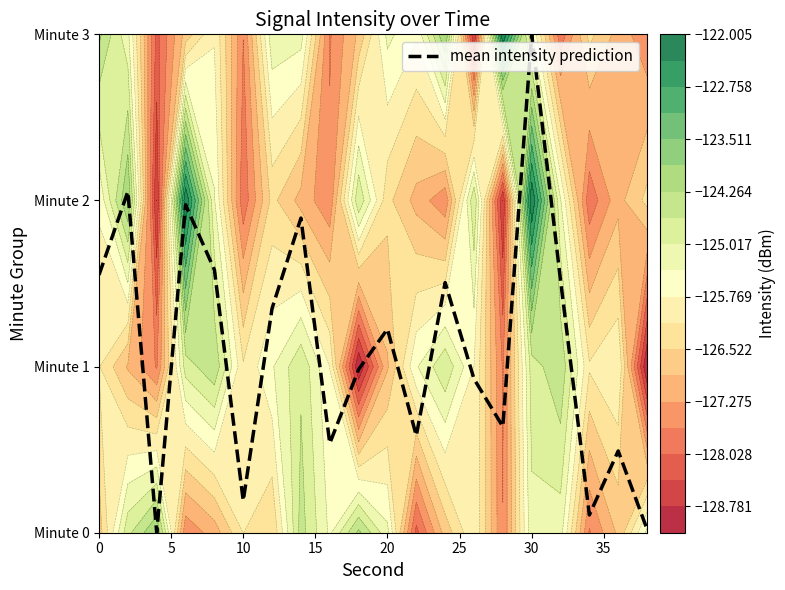

What is the average value?

1.1